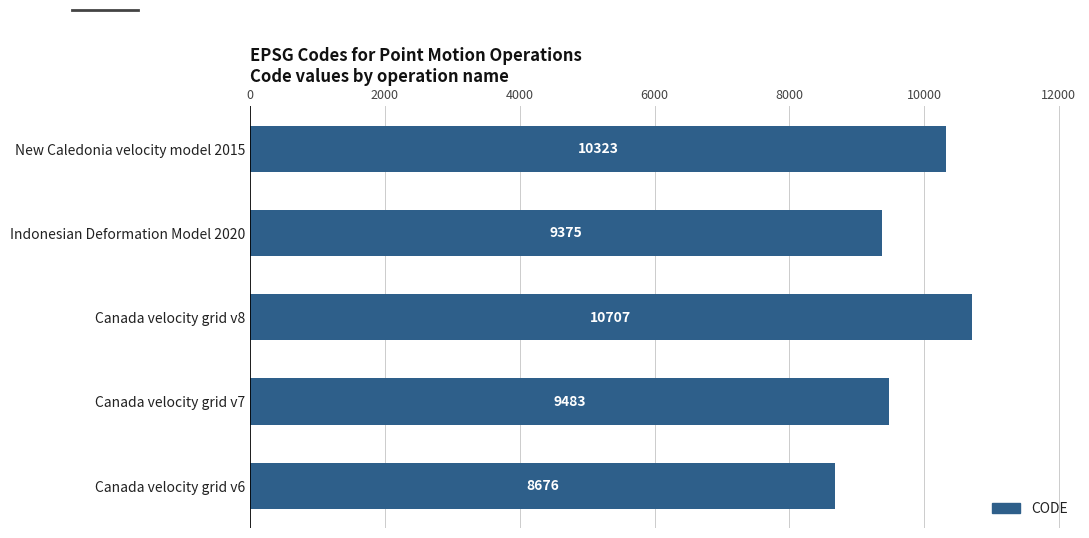

Between Canada velocity grid v6 and Canada velocity grid v8, which is larger?

Canada velocity grid v8